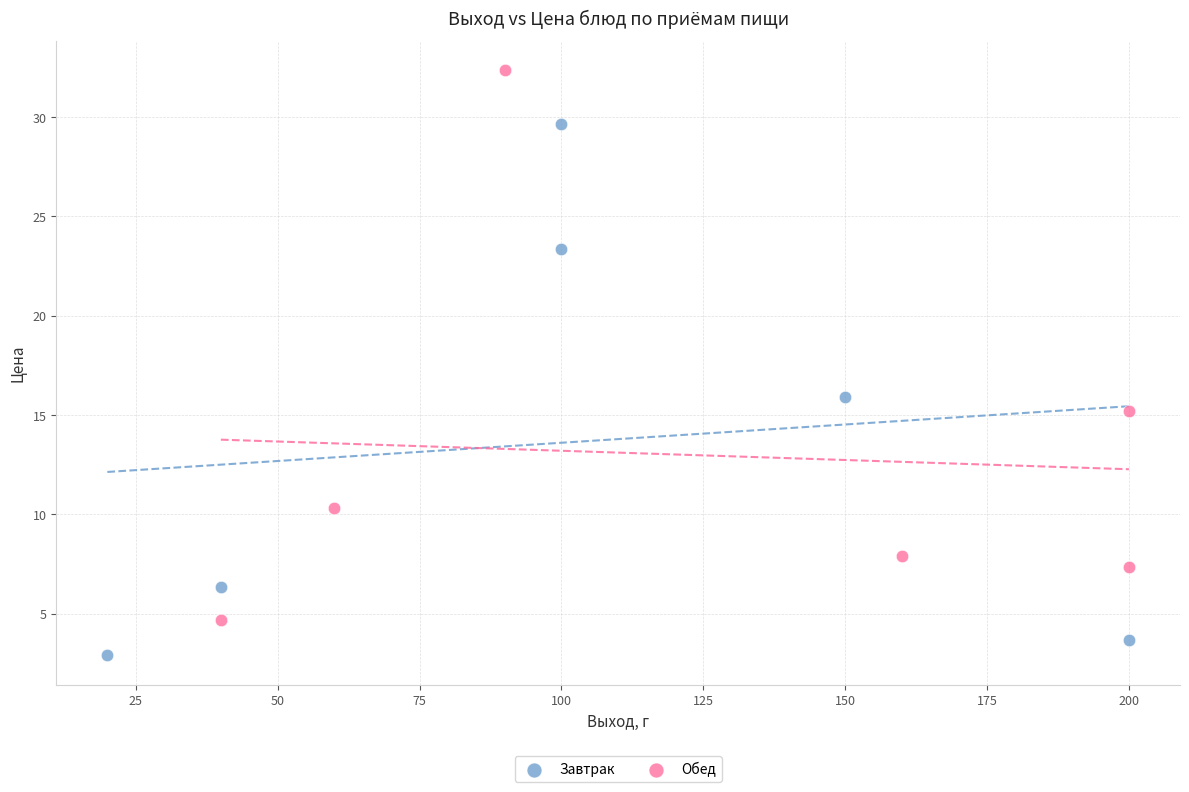

Which series reaches the minimum Y coordinate?

Завтрак